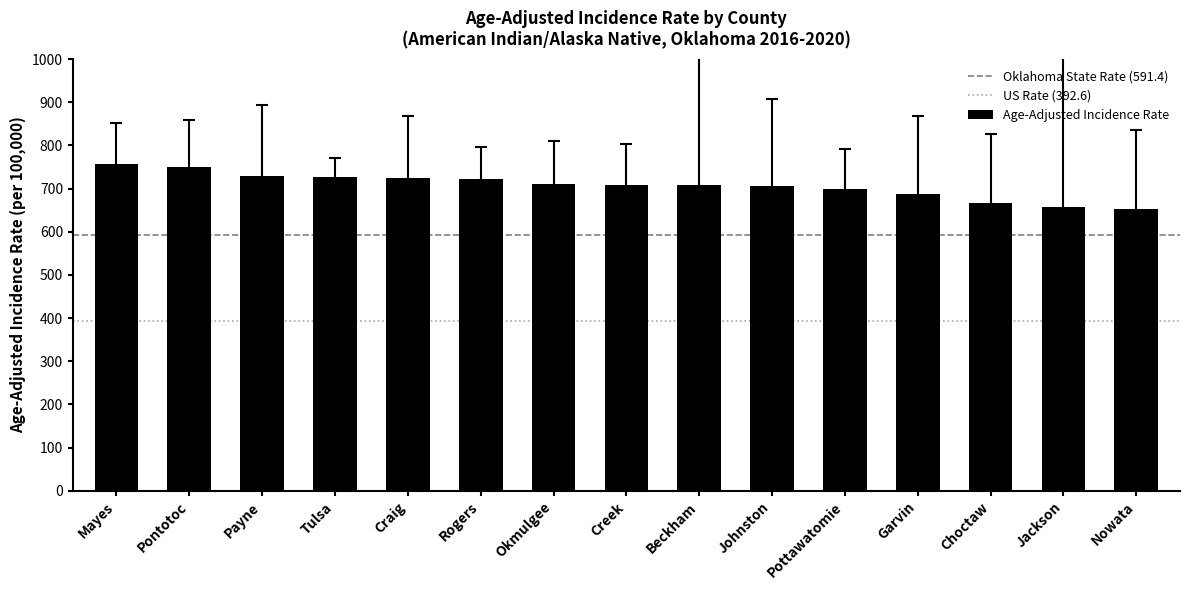

What is the approximate value at Rogers?

721.3